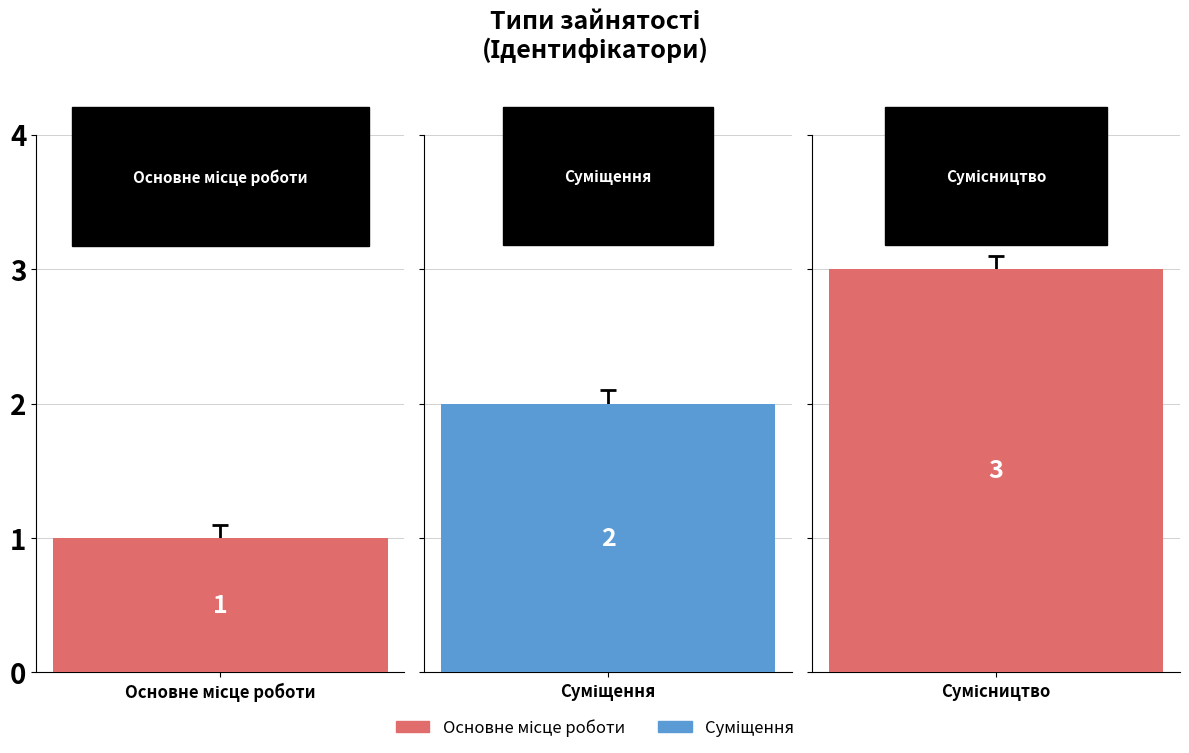

What is the average value?

2